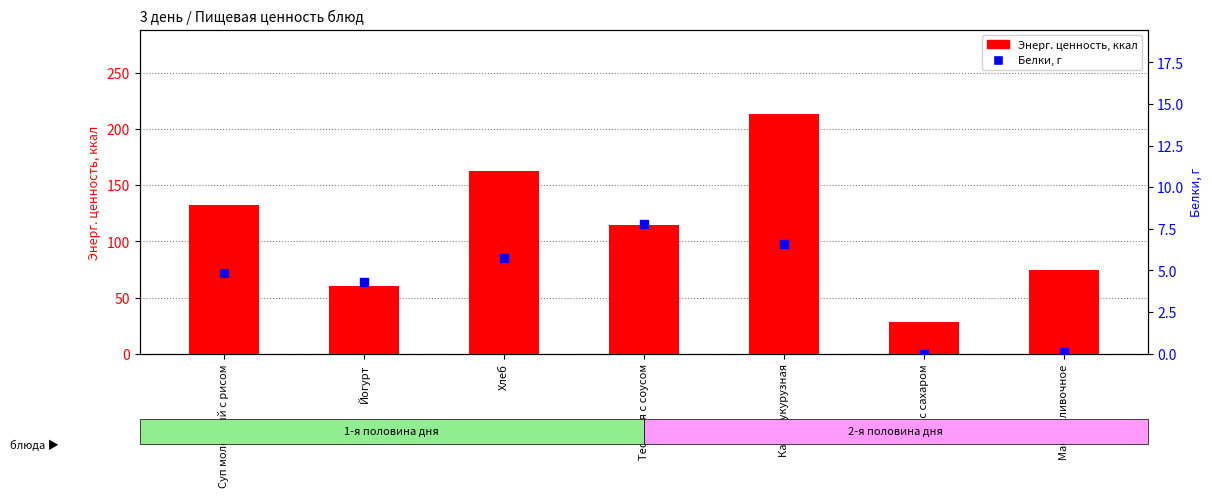

At how many categories does at least one series exceed 67?

5